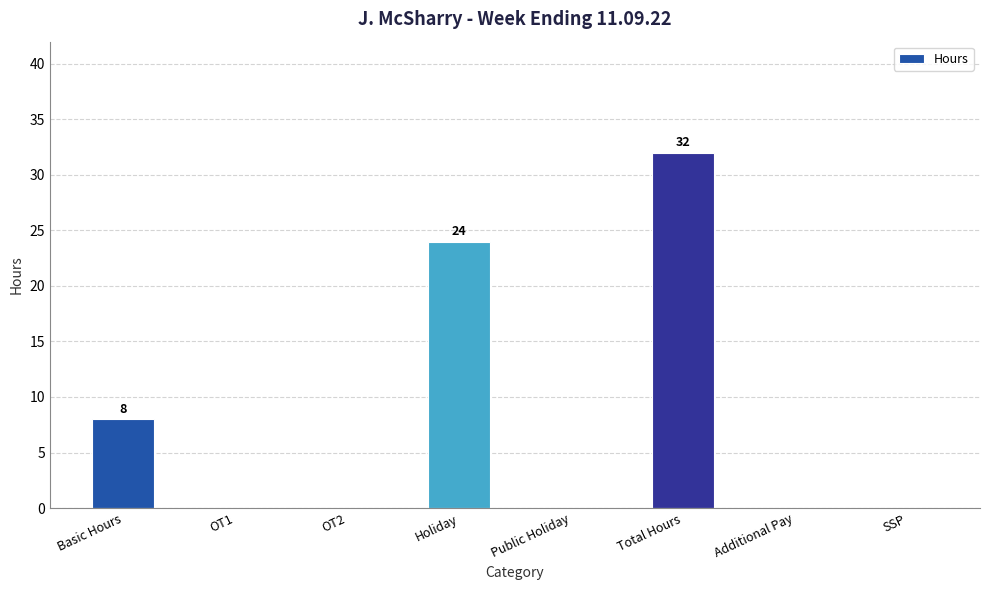

What is the change in value from OT2 to Holiday?

+24